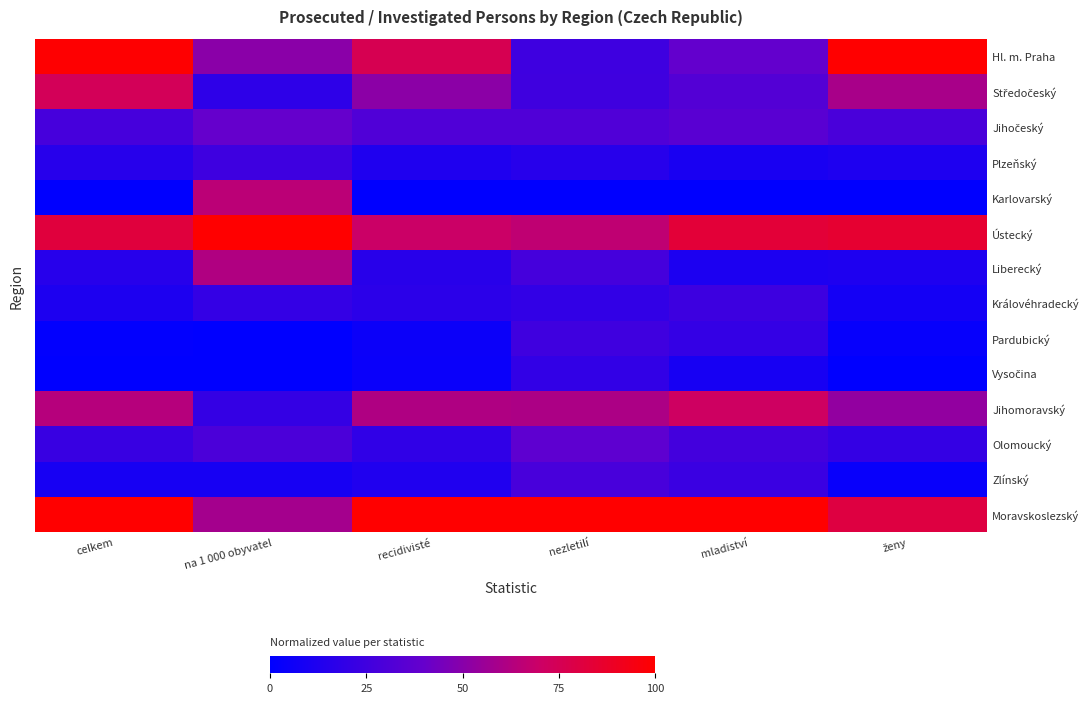

Rank the series by their maximum value, from lowest to highest.

Vysočina, Královéhradecký, Plzeňský, Pardubický, Zlínský, Olomoucký, Jihočeský, Liberecký, Karlovarský, Jihomoravský, Středočeský, Hl. m. Praha, Ústecký, Moravskoslezský